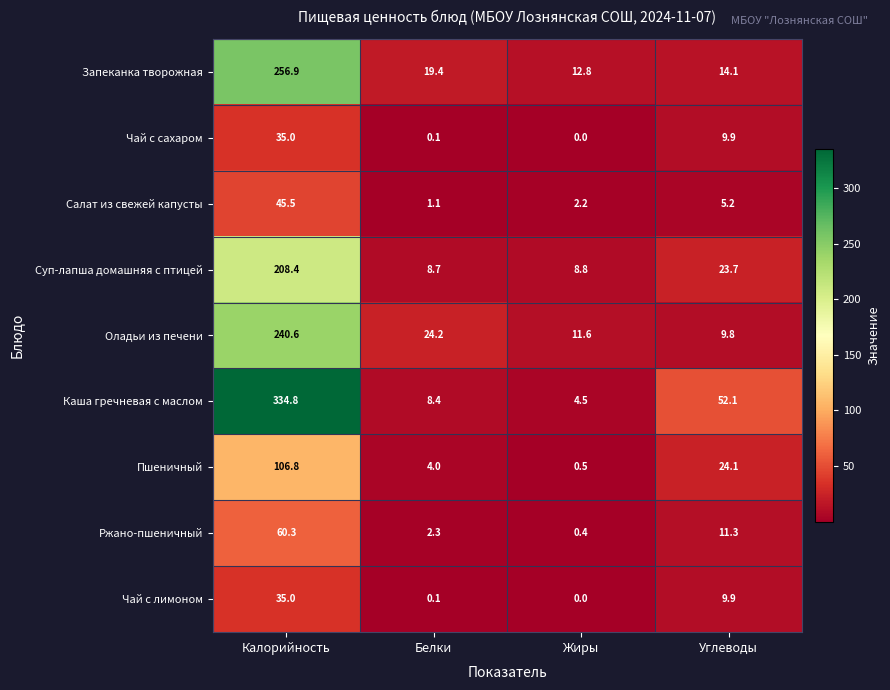

What is the average value of the Запеканка творожная series?

75.8